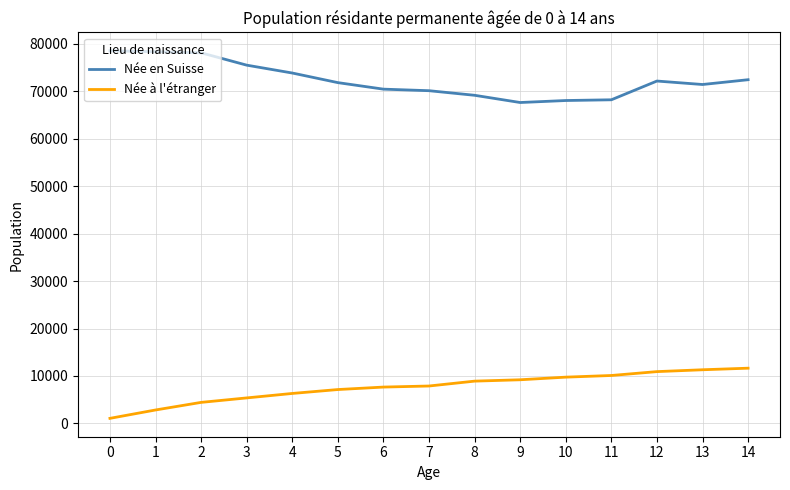

Rank the series by their average value, from lowest to highest.

Née à l'étranger, Née en Suisse